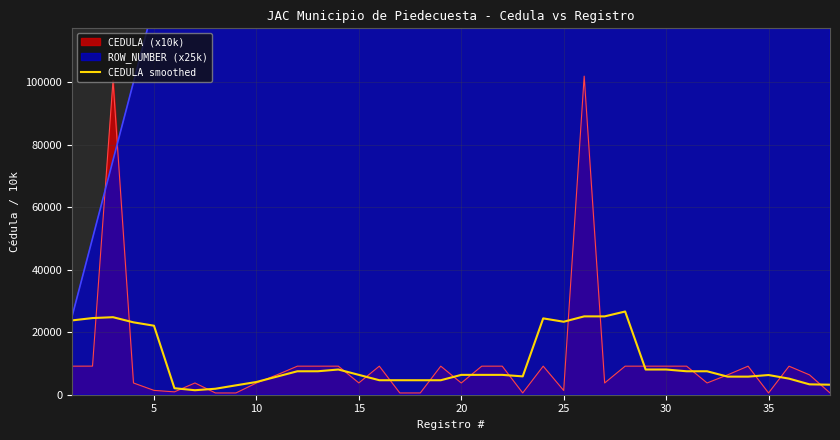

What is the smallest value displayed?

1439.6